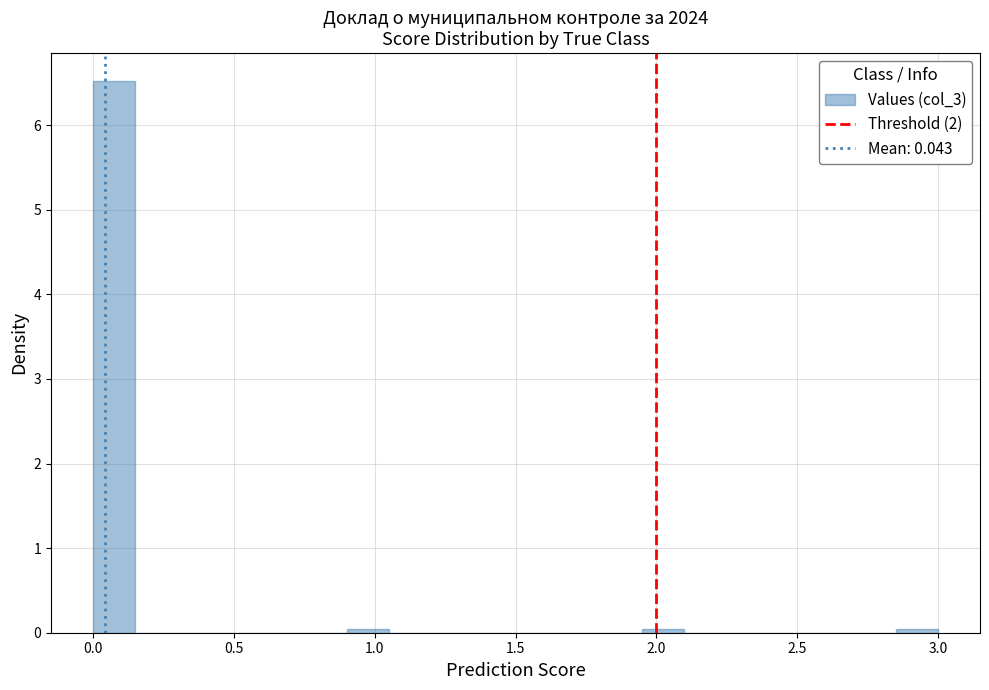

Read against the x-axis, roughly where is the centre of the tallest bar?

0.10